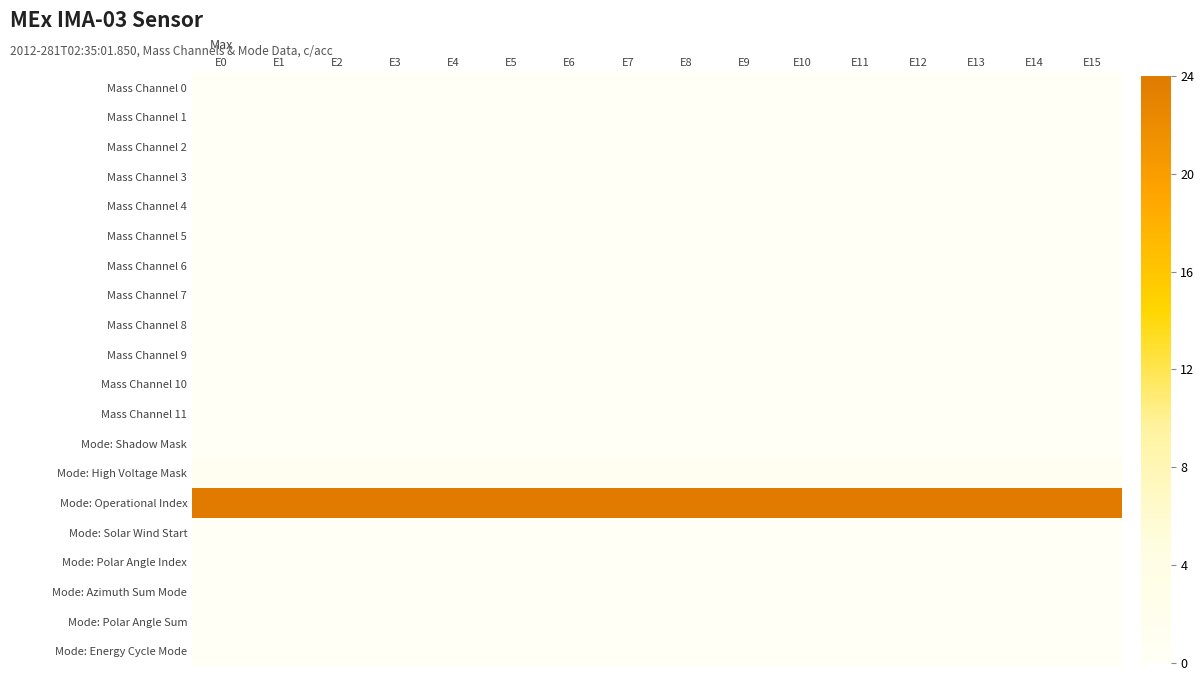

How many data points does each series have?

16